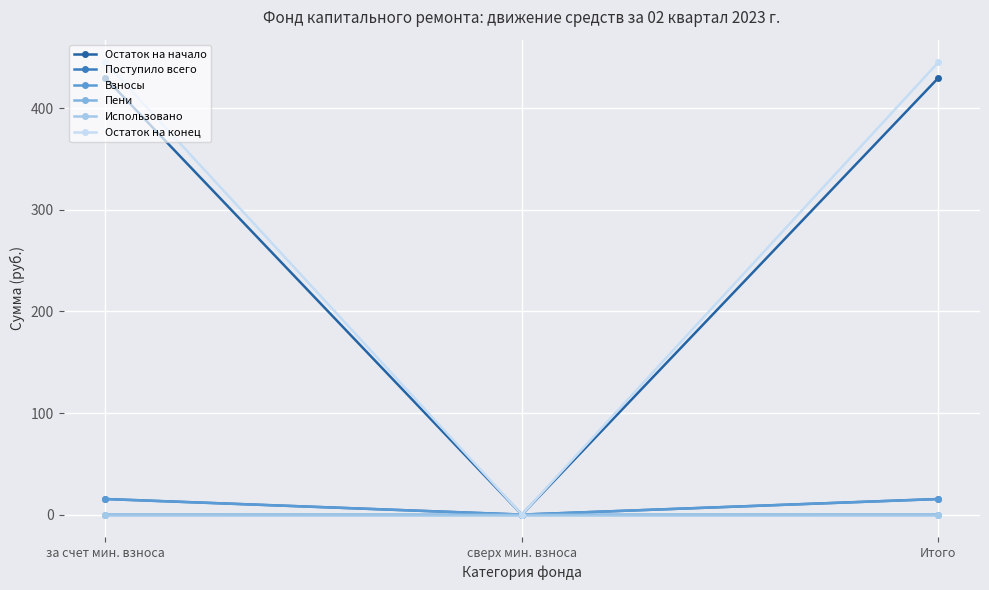

Does the chart have visible grid lines?

Yes